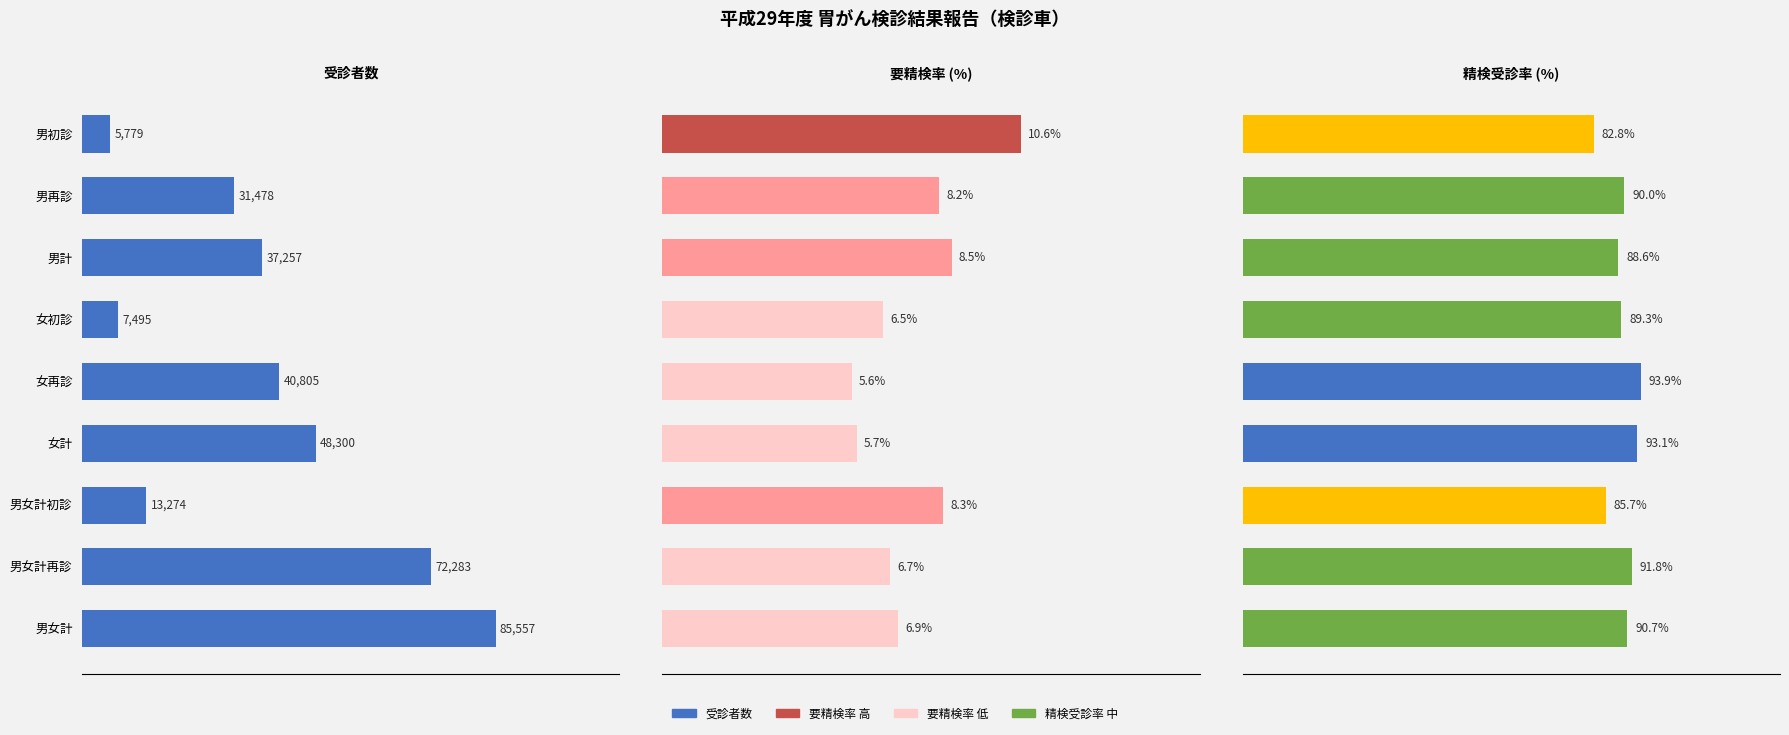

Which series has the largest total across all categories?

受診者数